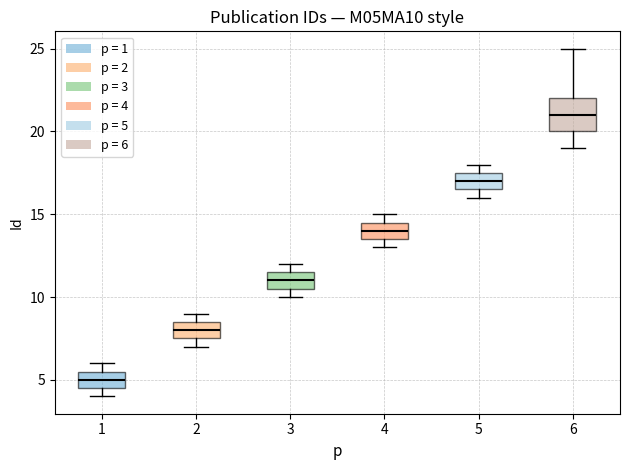

Which box's median line is the highest?

6